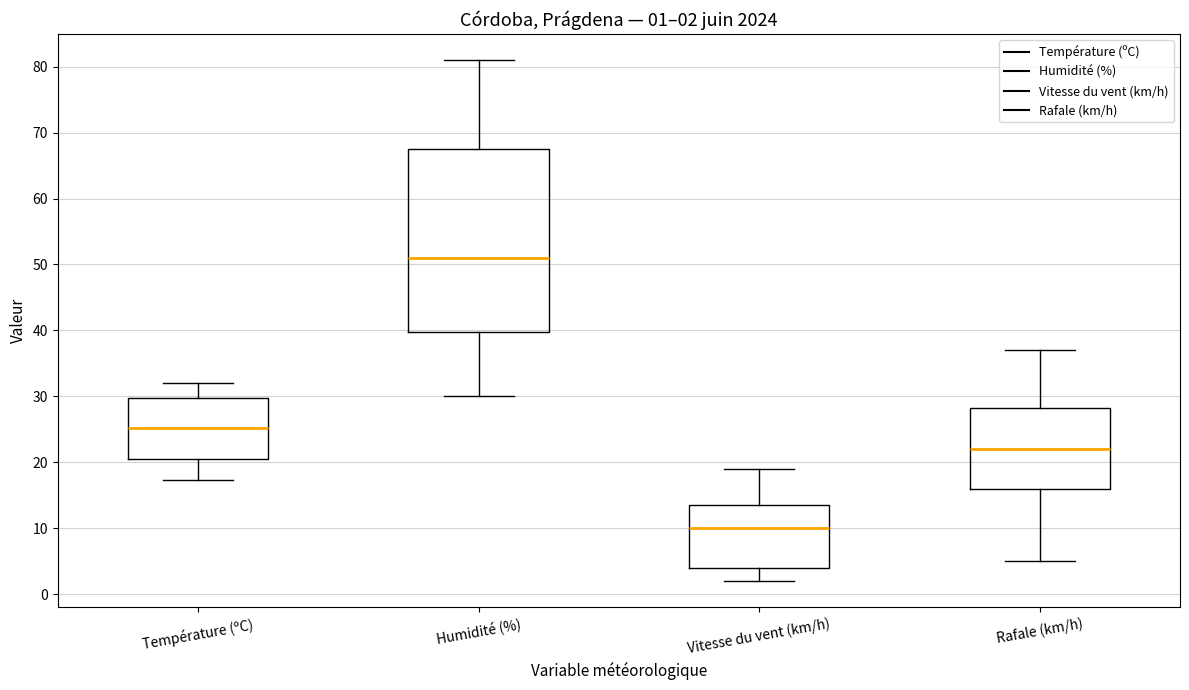

Comparing the boxes themselves (not the whiskers), which one is the tallest?

Humidité (%)